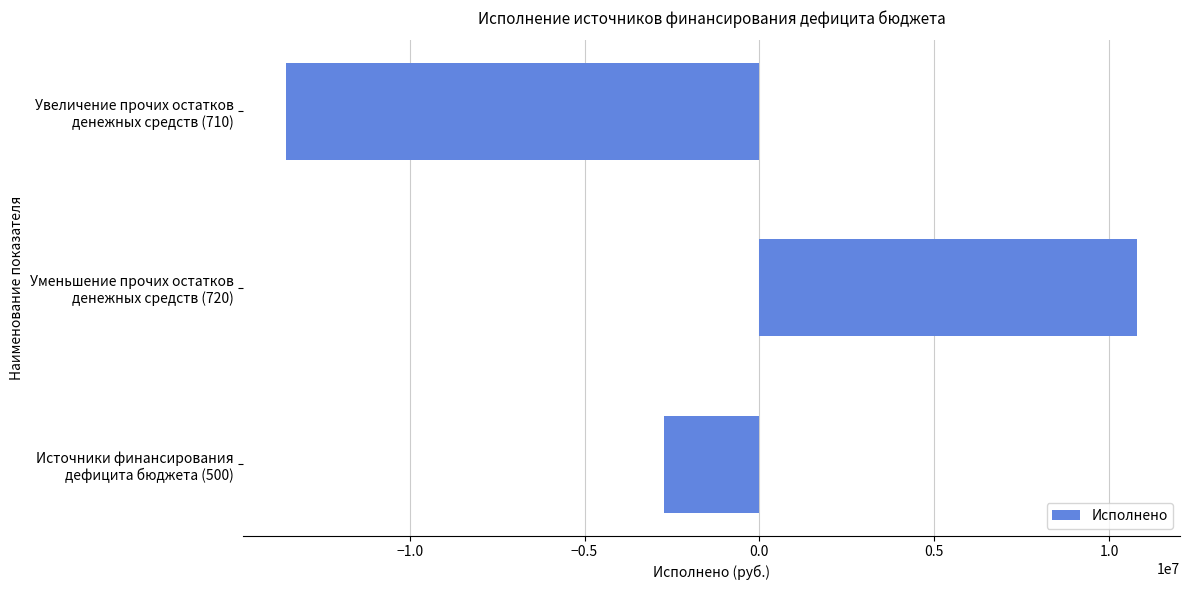

What is the sum of all values?

-5466256.3